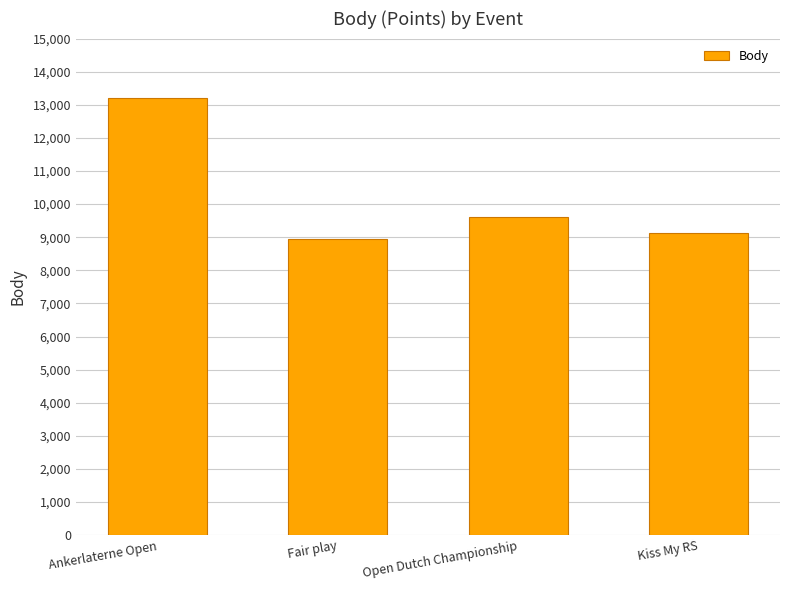

True or false: the data shows 5879 at Kiss My RS.

False